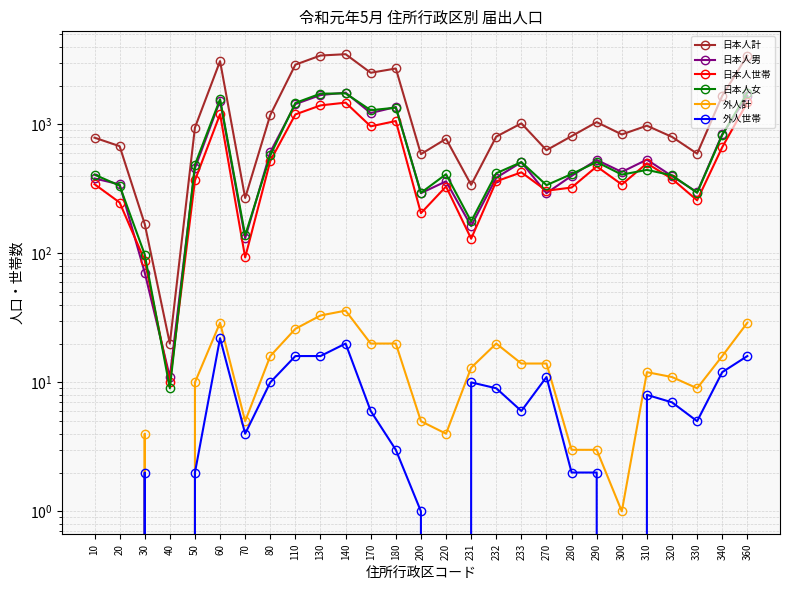

True or false: 日本人女 has more than 1 interior local peaks.

True